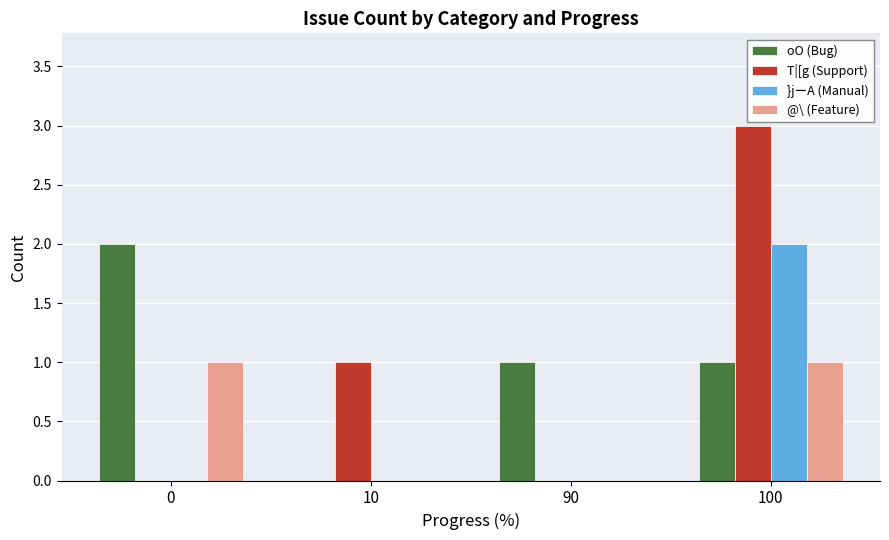

Is it true that oO (Bug) equals 1 at 100?

True